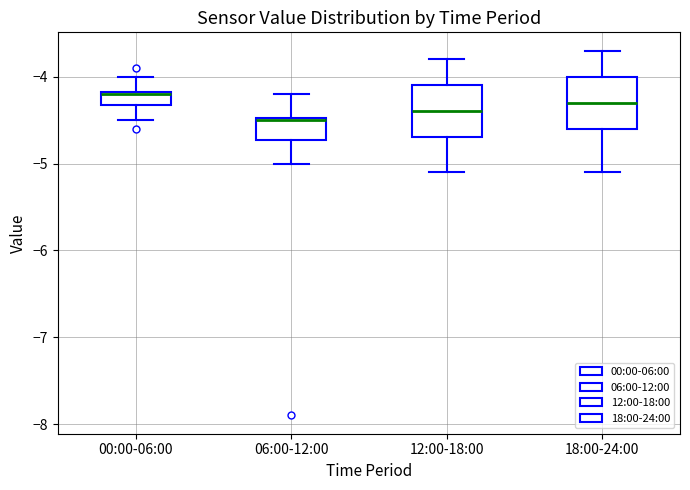

Reading left to right, read every box against the y-axis: the position of its median line, the range the box covers, and the ends of its whiskers. The values are not printed on the chart, so give them approximately, as read against the axis.

00:00-06:00: median -4.2, box -4.3 to -4.2, whiskers -4.5 to -4.0
06:00-12:00: median -4.5, box -4.7 to -4.5, whiskers -5.0 to -4.2
12:00-18:00: median -4.4, box -4.7 to -4.1, whiskers -5.1 to -3.8
18:00-24:00: median -4.3, box -4.6 to -4.0, whiskers -5.1 to -3.7